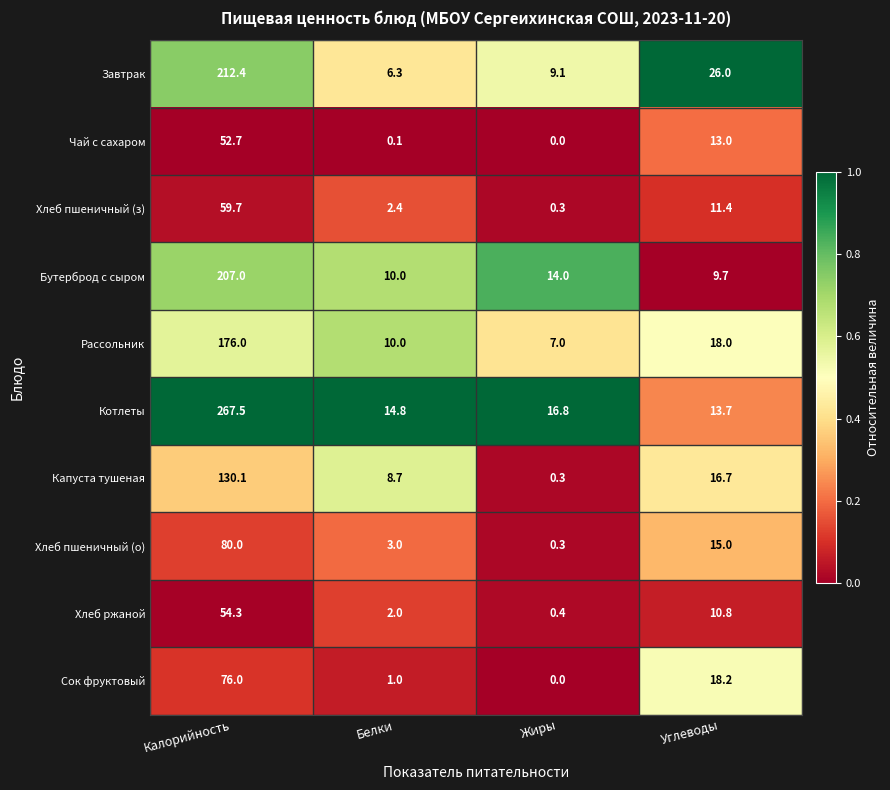

Which series has the largest range (max minus min)?

Котлеты